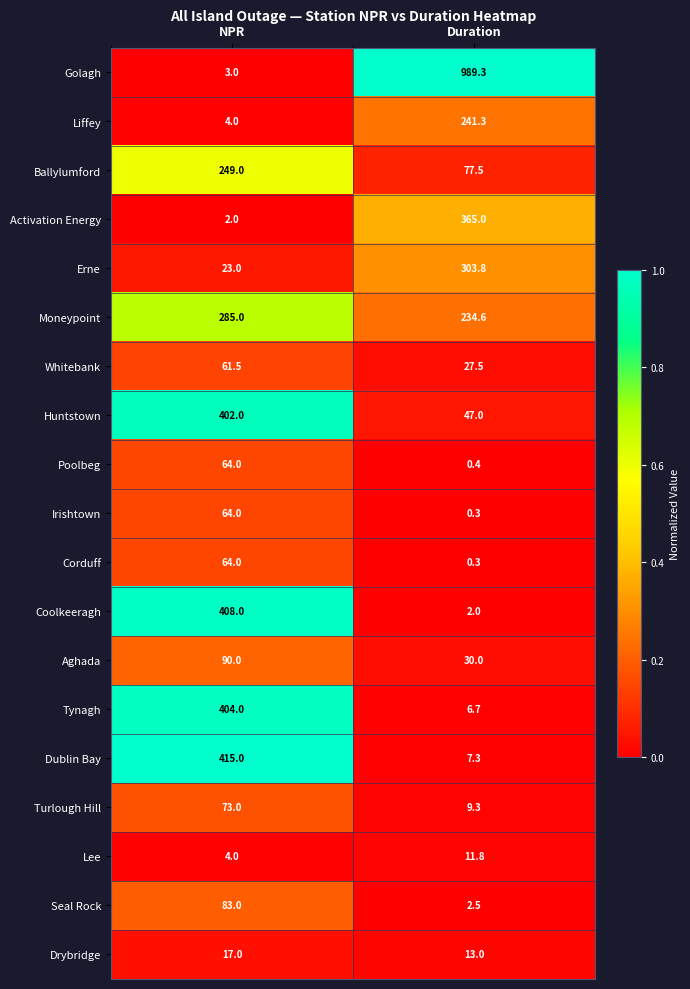

The value of Drybridge at Duration is 5.3. True or false?

False